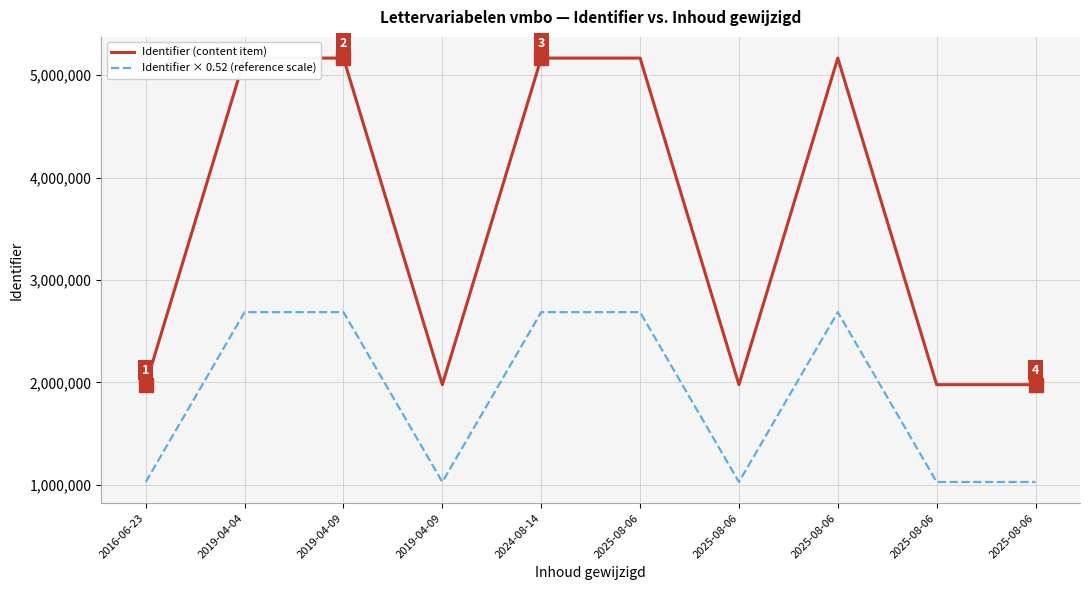

What is the smallest value displayed?

1028701.4